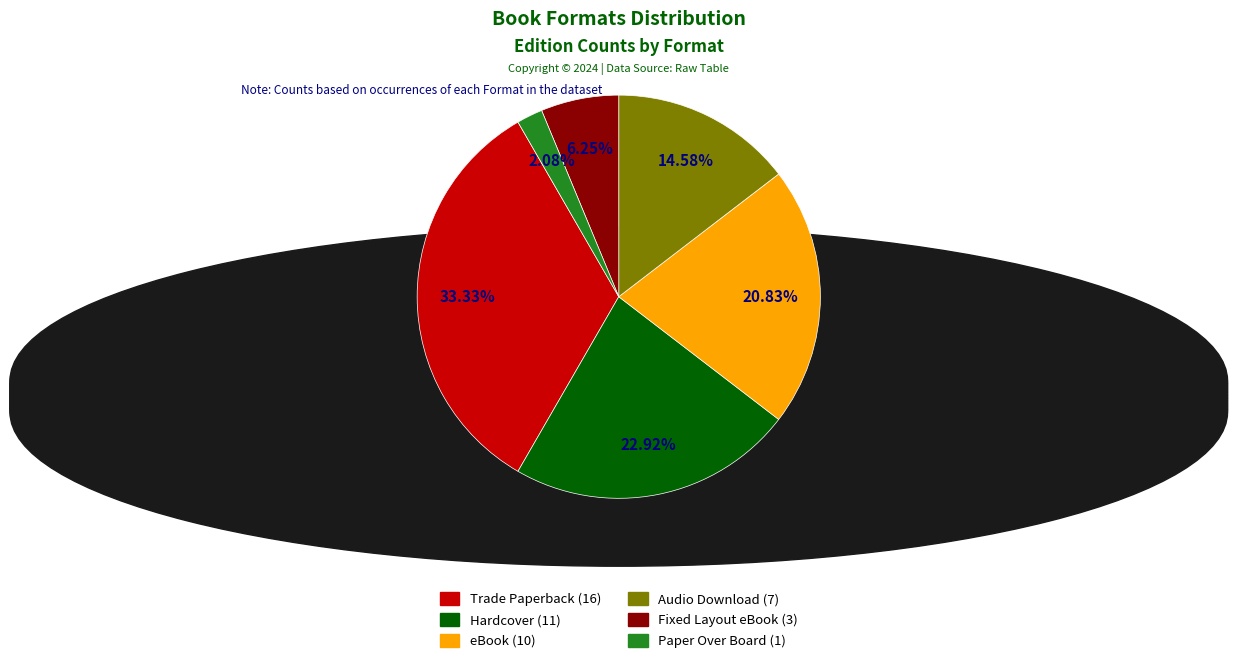

Count the number of slices in the pie.

6